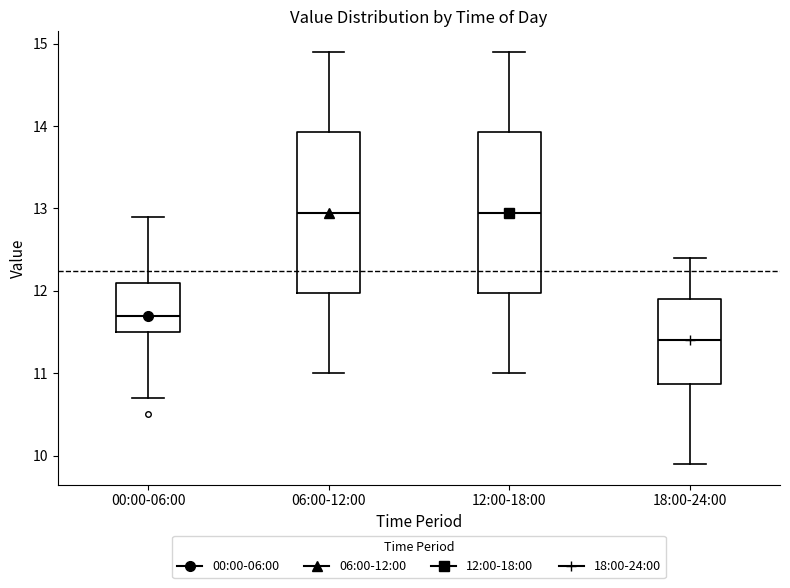

Which box's median line is the lowest?

18:00-24:00